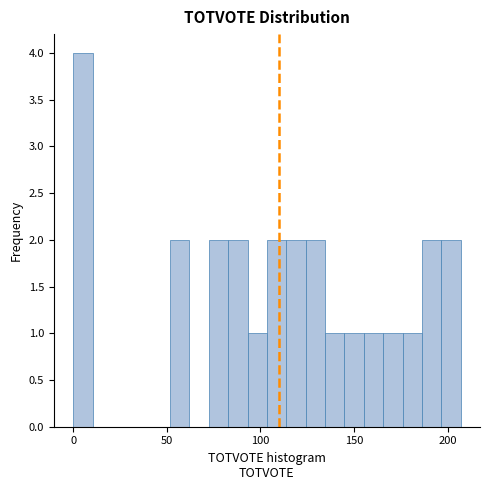

Around what value on the x-axis is the tallest bar? Give the approximate position of its centre, as read against the axis.

5